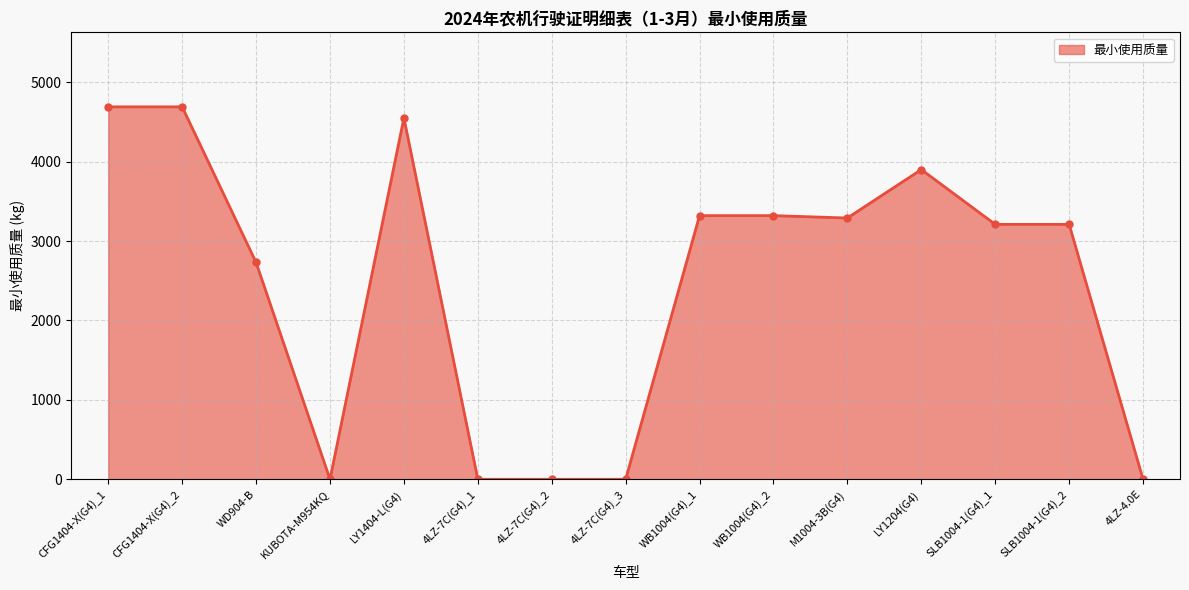

True or false: the data has more than 1 interior local peaks.

True